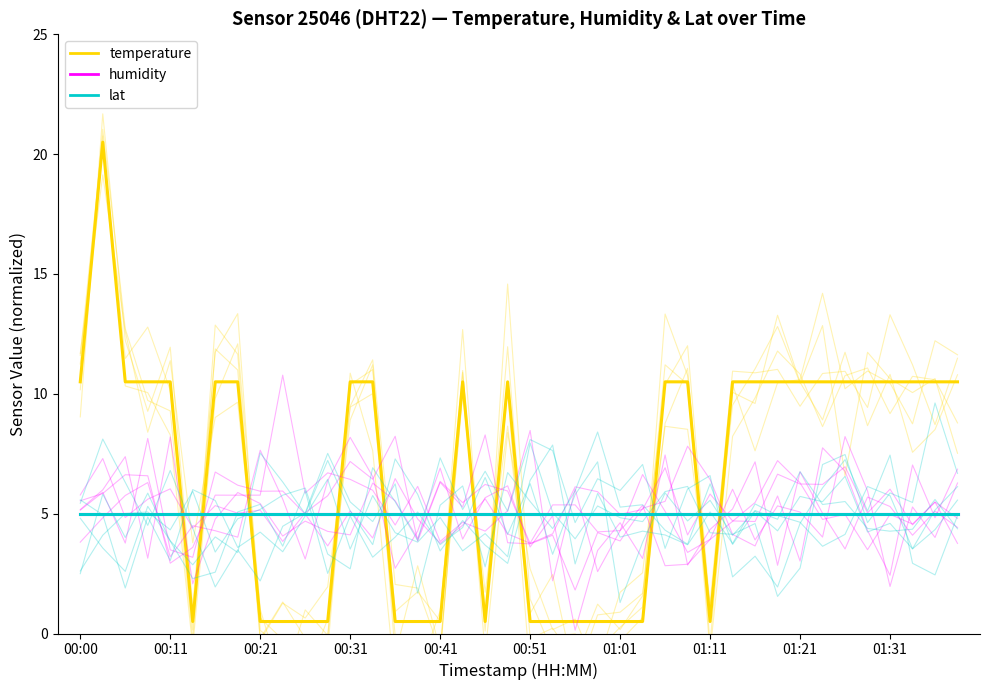

What is the average value of the lat series?

5.0